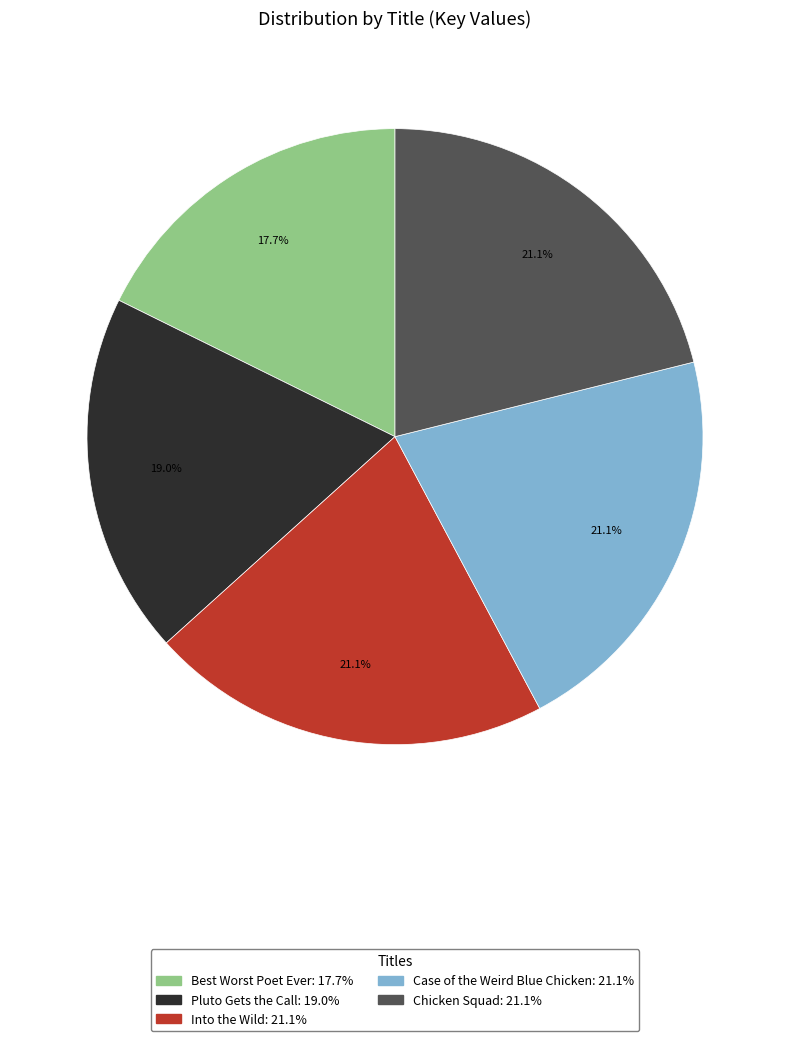

Is there any slice that represents more than half of the pie?

No